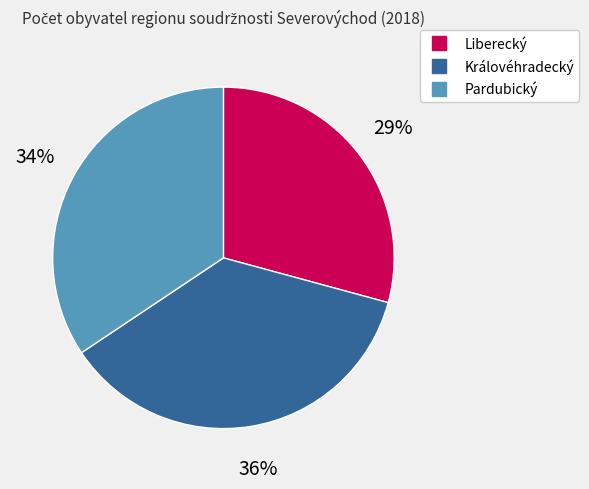

How many segments does this pie chart have?

3